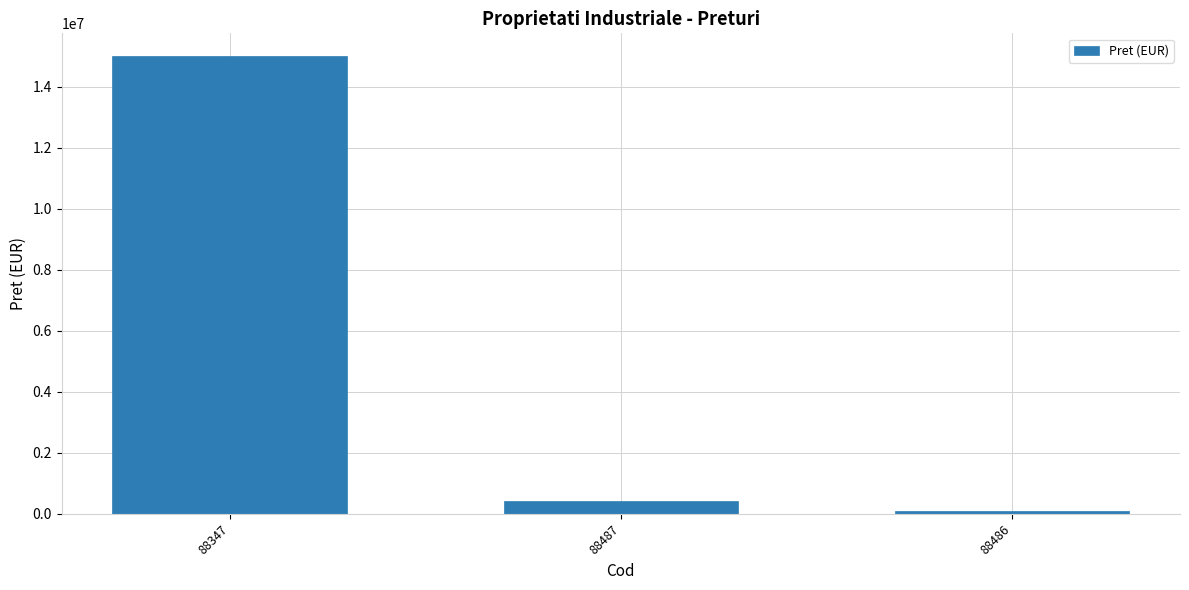

Between 88486 and 88487, which is larger?

88487